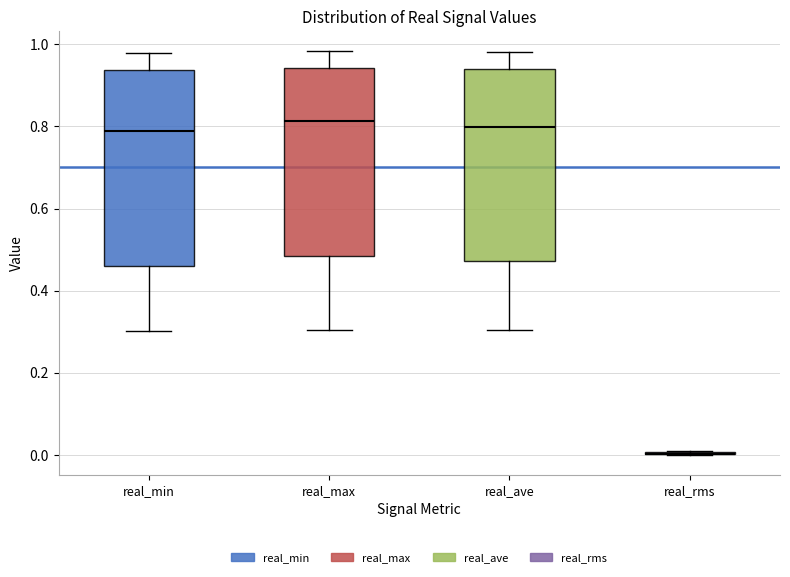

Reading left to right, read every box against the y-axis: the position of its median line, the range the box covers, and the ends of its whiskers. The values are not printed on the chart, so give them approximately, as read against the axis.

real_min: median 0.78, box 0.46 to 0.94, whiskers 0.30 to 0.98
real_max: median 0.82, box 0.48 to 0.94, whiskers 0.30 to 0.98
real_ave: median 0.80, box 0.48 to 0.94, whiskers 0.30 to 0.98
real_rms: box collapsed to a line at 0.00, whiskers 0.00 to 0.02